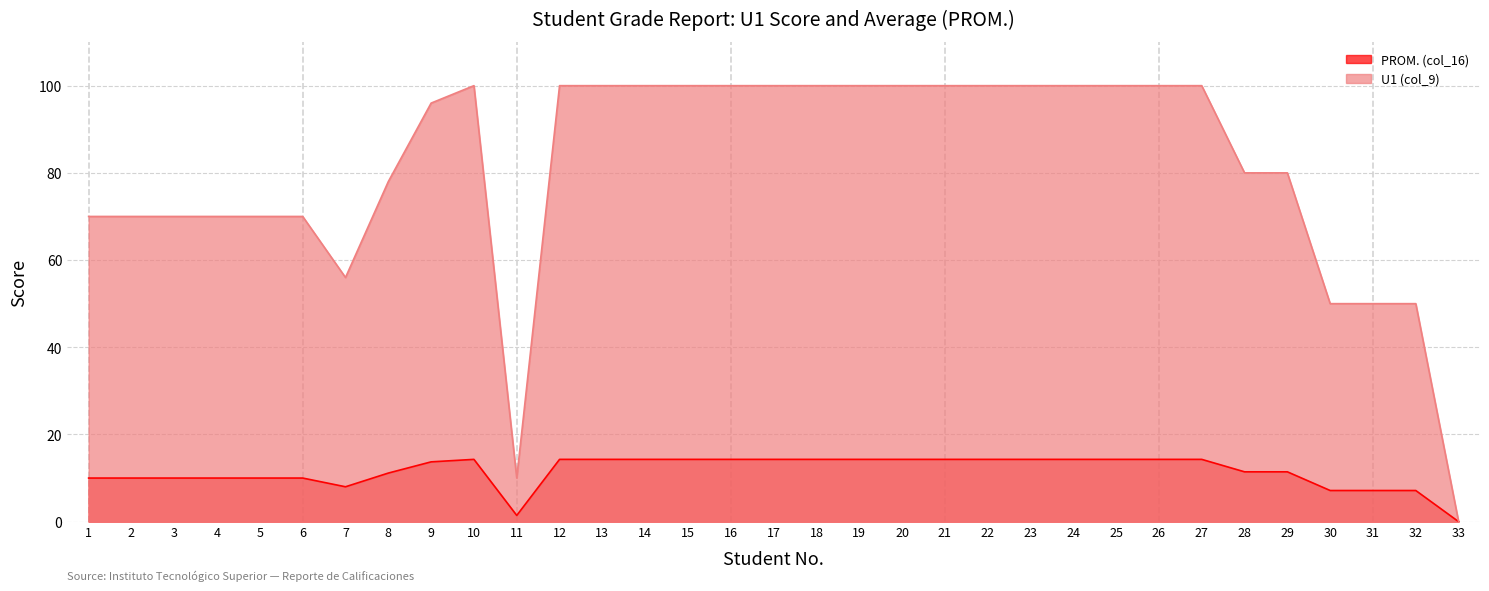

True or false: PROM. (col_16) and U1 (col_9) cross at least once.

False